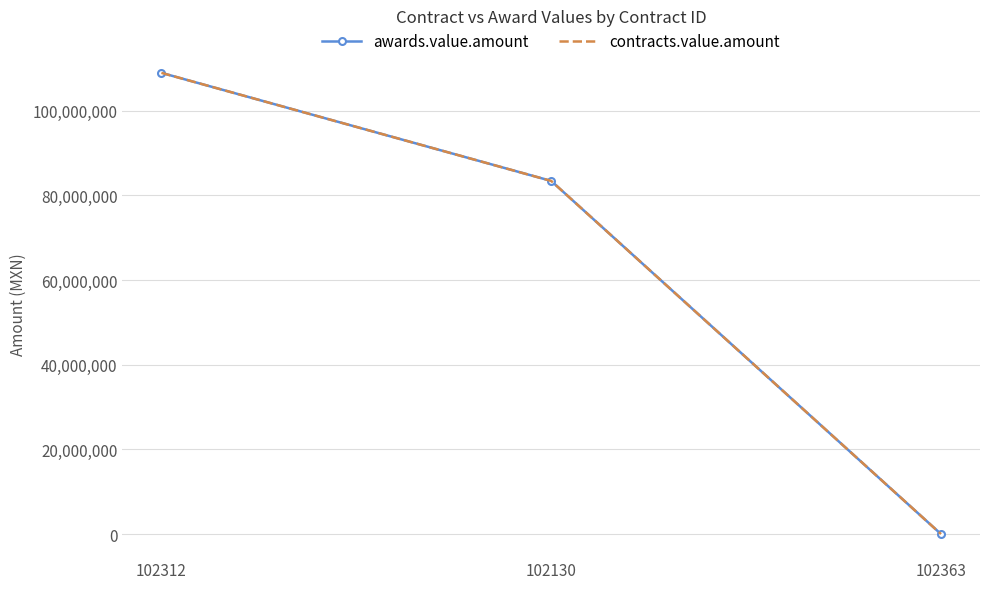

How many contracts.value.amount values are between 0 and 108966000?

3